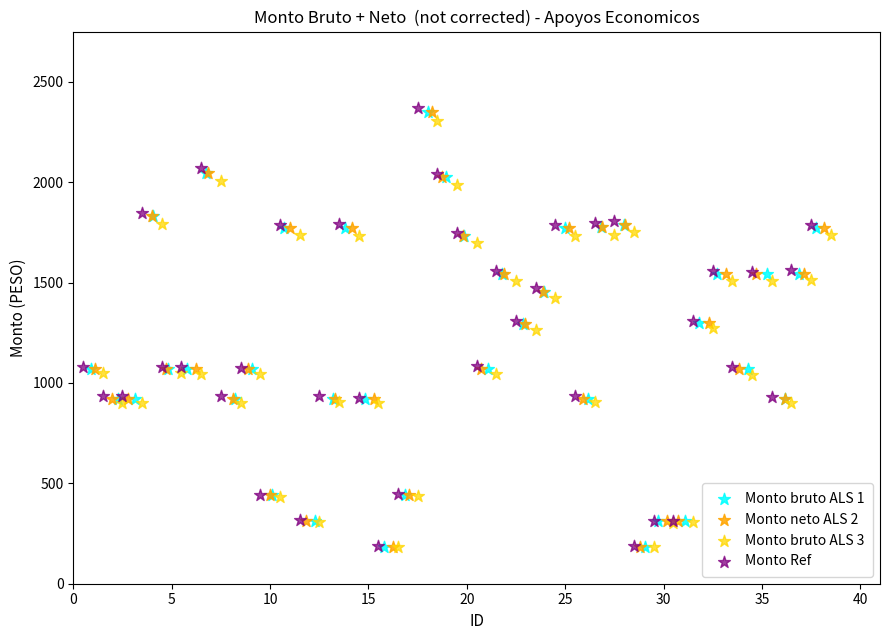

Which series has the largest Y range (max minus min)?

Monto Ref